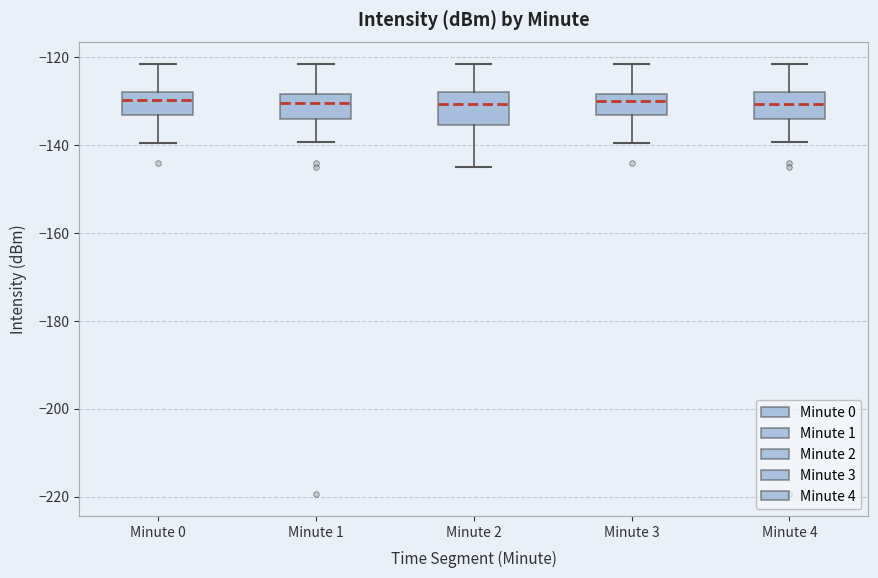

Reading left to right, read every box against the y-axis: the position of its median line, the range the box covers, and the ends of its whiskers. The values are not printed on the chart, so give them approximately, as read against the axis.

Minute 0: median -130, box -134 to -128, whiskers -140 to -122
Minute 1: median -130, box -134 to -128, whiskers -140 to -122
Minute 2: median -130, box -136 to -128, whiskers -146 to -122
Minute 3: median -130, box -134 to -128, whiskers -140 to -122
Minute 4: median -130, box -134 to -128, whiskers -140 to -122